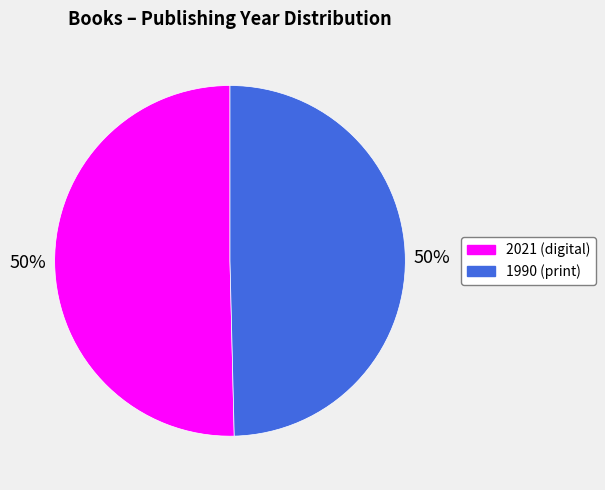

What is the ratio of the value at 1990 (print) to the value at 2021 (digital)?

1.0